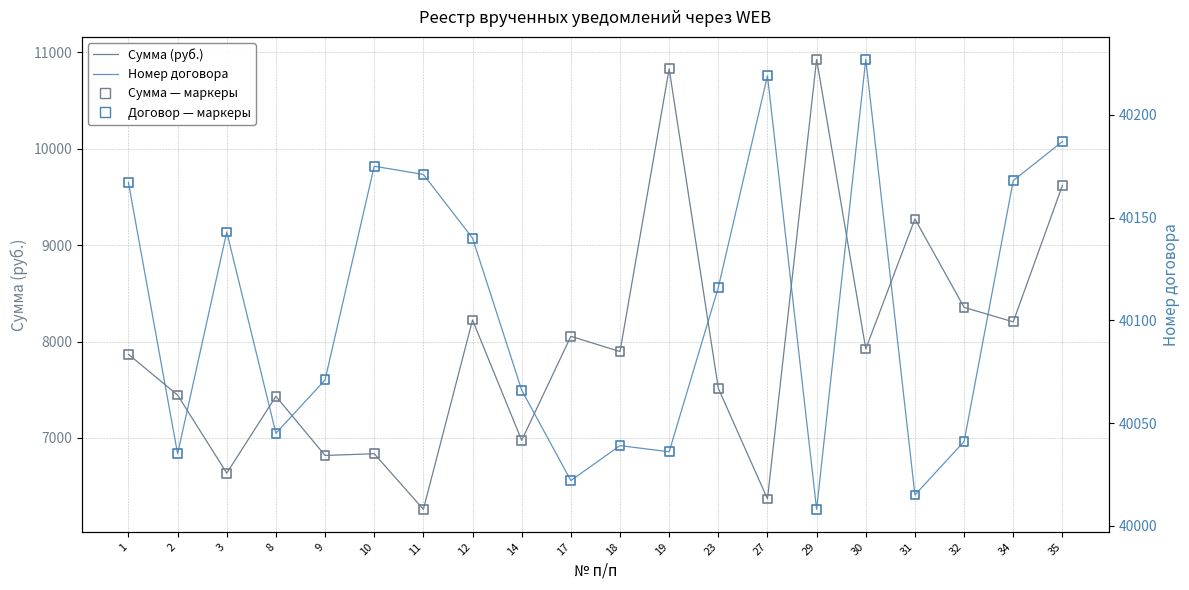

Which series reaches the minimum Y coordinate?

Сумма (руб.)